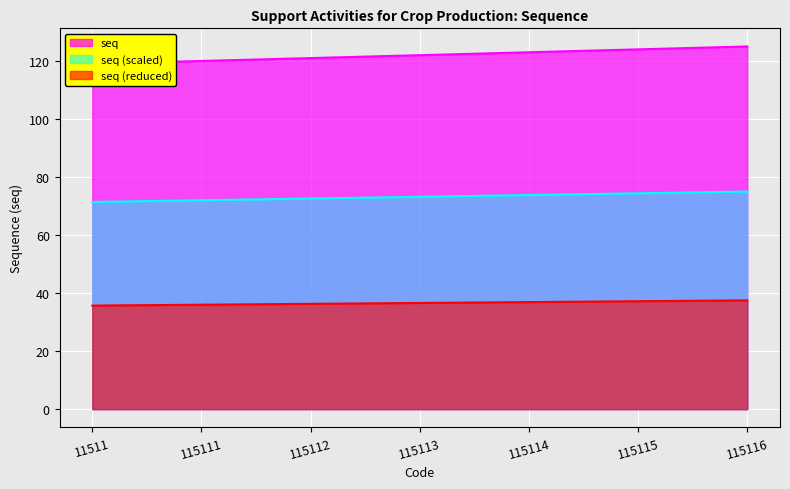

Is it true that seq (reduced) equals 37.2 at 115115?

True